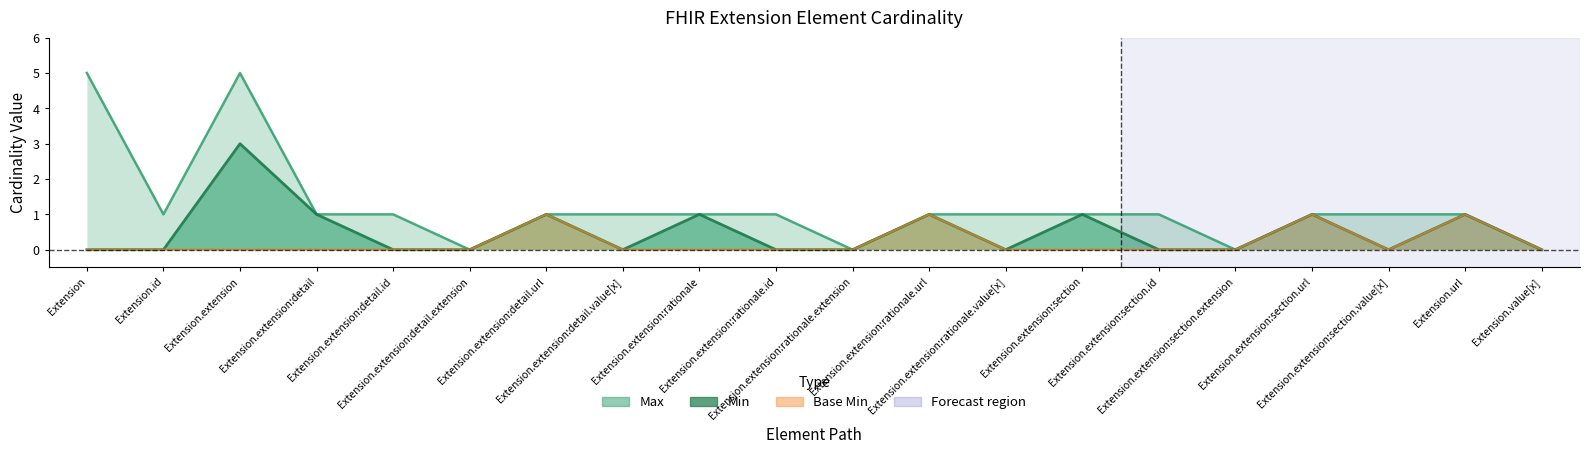

What value does the Min series have at Extension.extension:section?

1